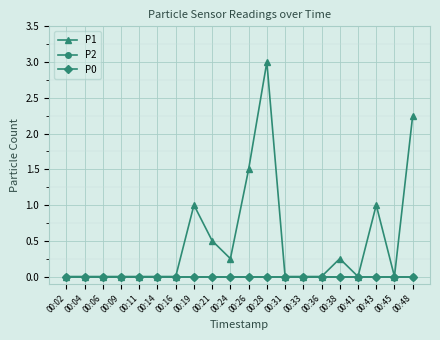

Rank the series at 00:11 from lowest to highest value.

P1, P2, P0